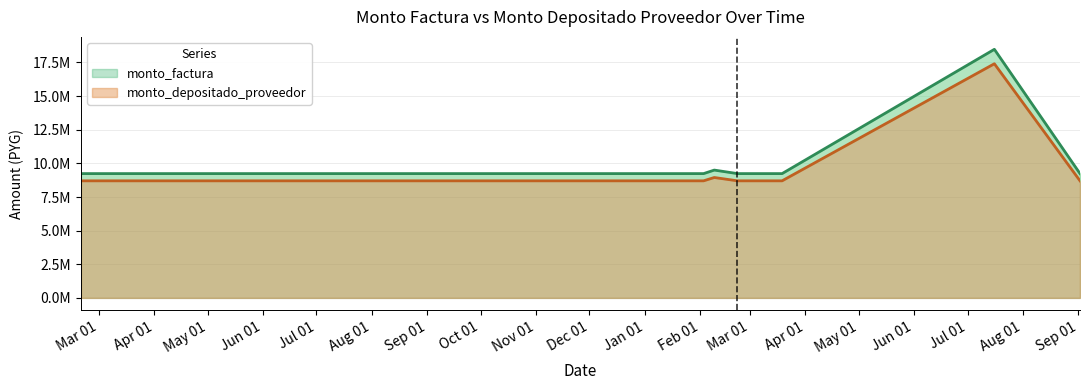

True or false: monto_depositado_proveedor has more than 1 interior local peaks.

True